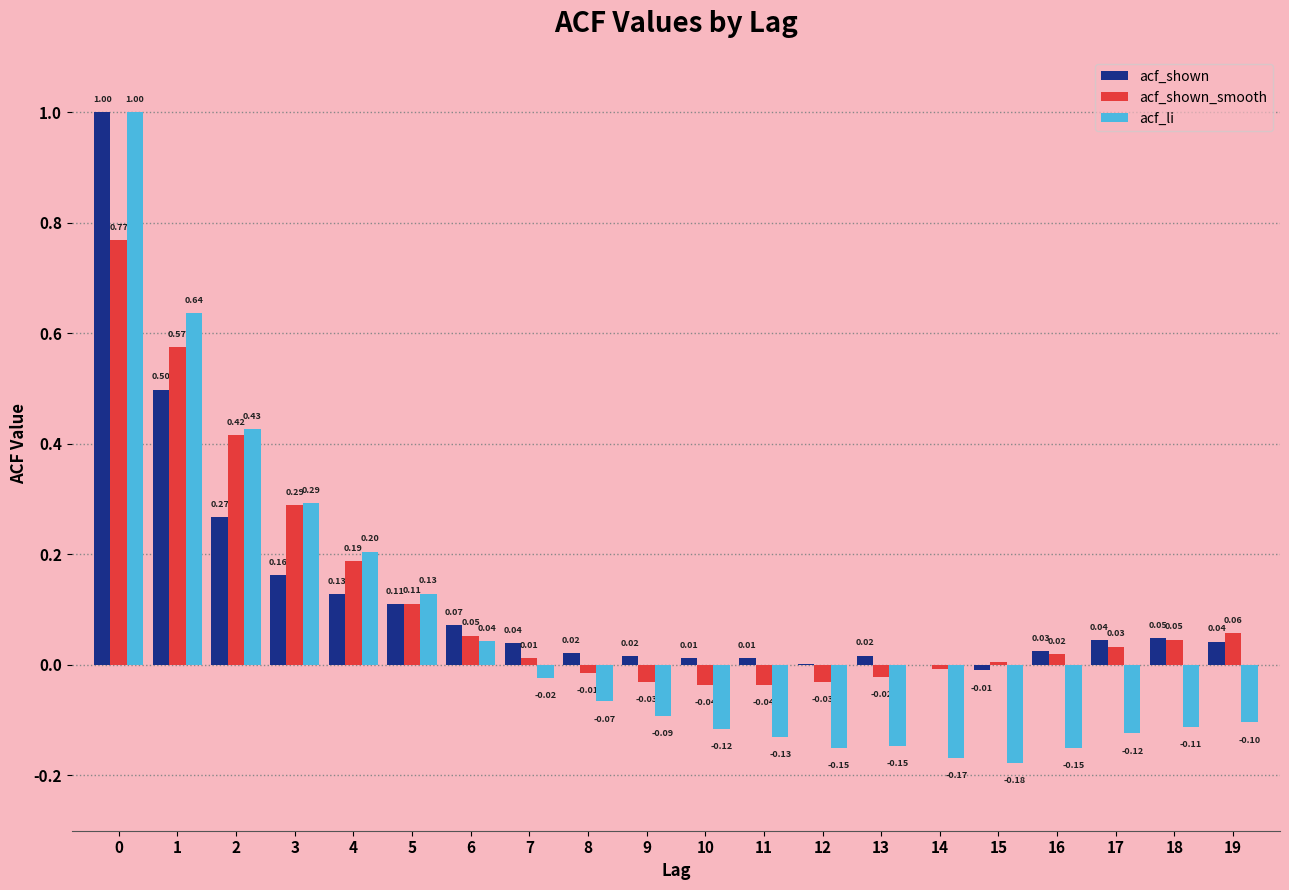

Which series changed the most between 11 and 19?

acf_shown_smooth